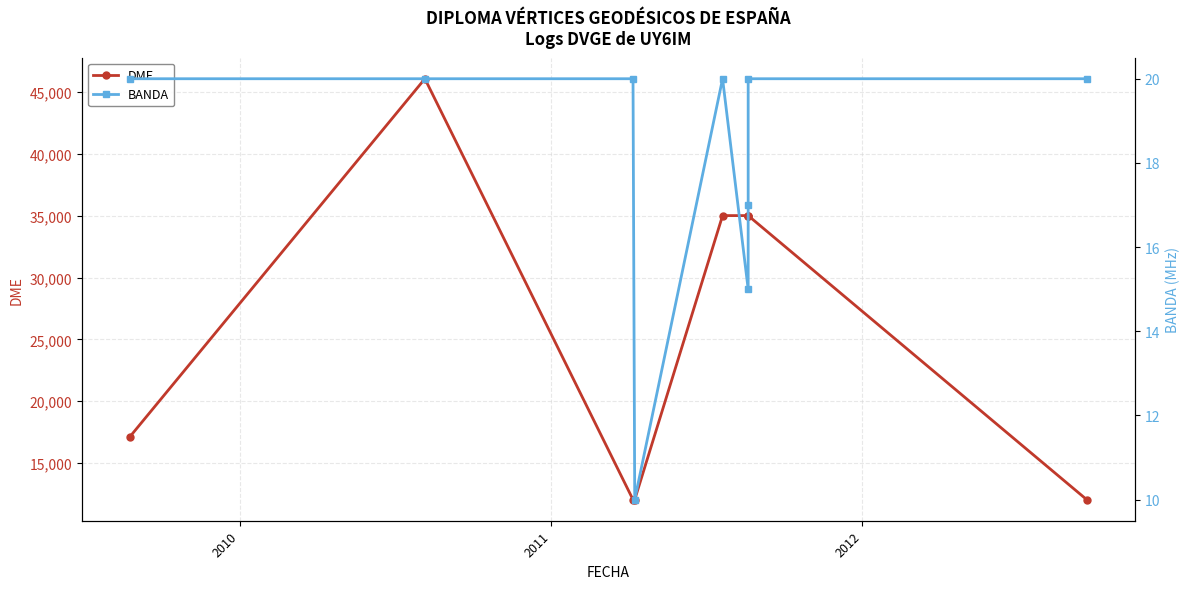

What is the maximum value for DME?

46082